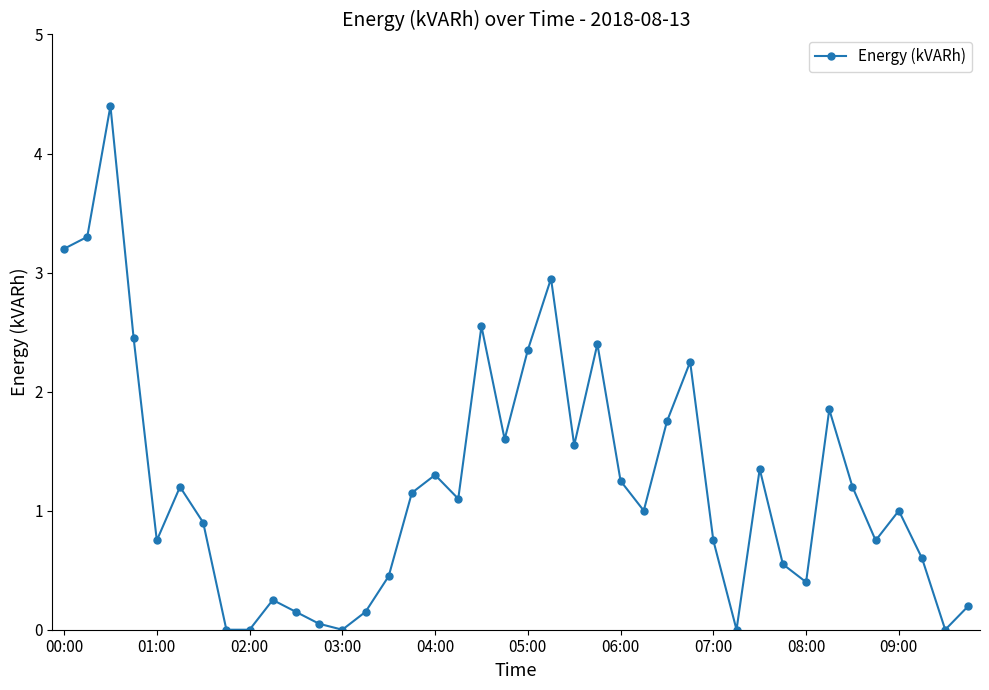

What is the value of the 40th point from the left?

0.2